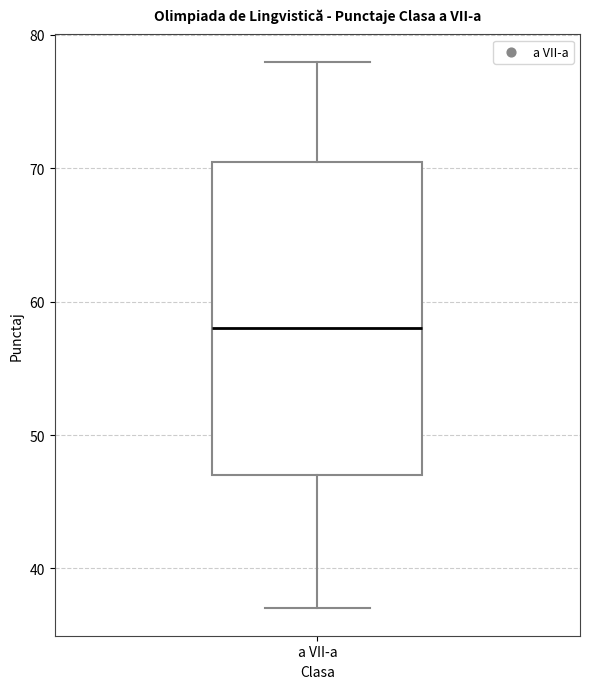

Where is the upper edge of the box for a VII-a on the y-axis? The values are not printed on the chart, so give them approximately, as read against the axis.

71